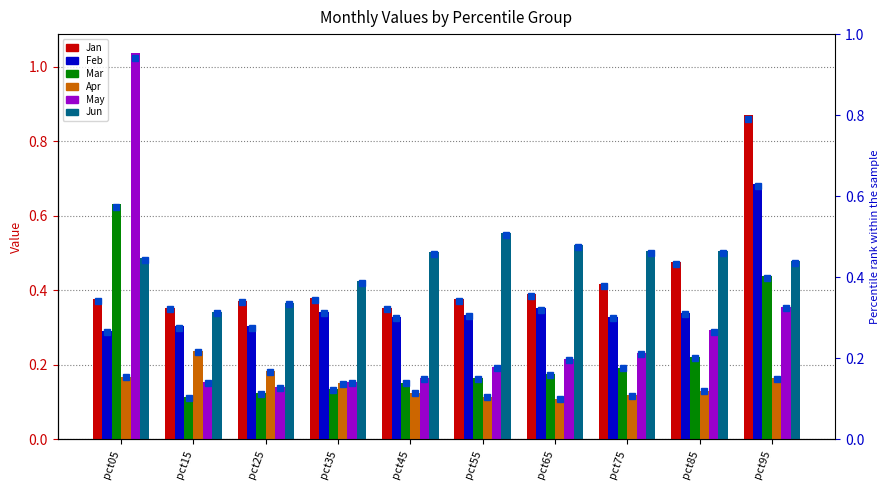

What is the sum of all Jun values?

4.7